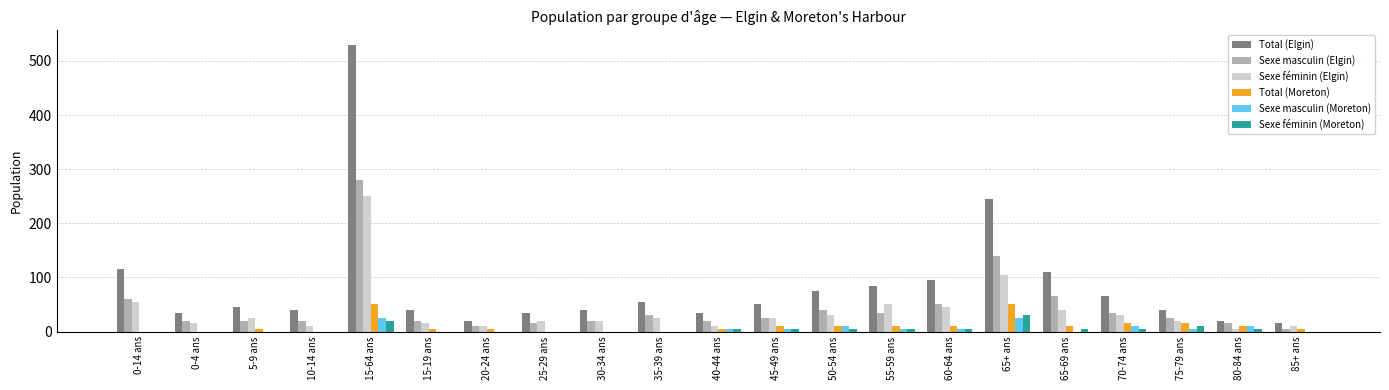

Which series has the widest spread of values?

Total (Elgin)